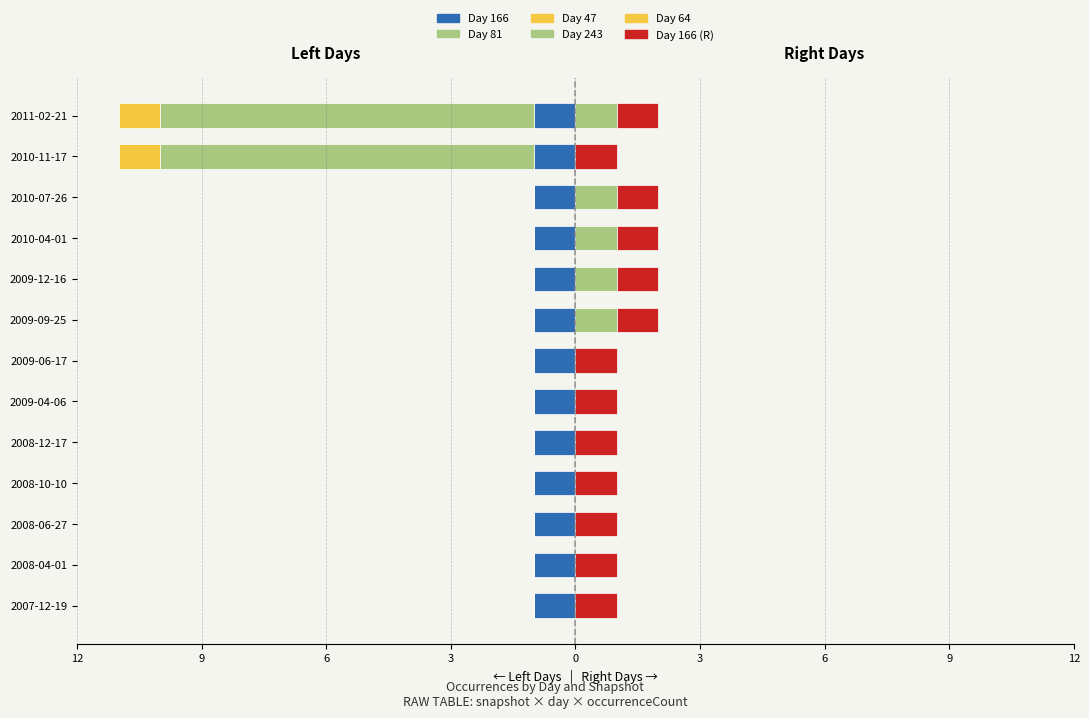

Which has a higher value, 9 or 12?

9